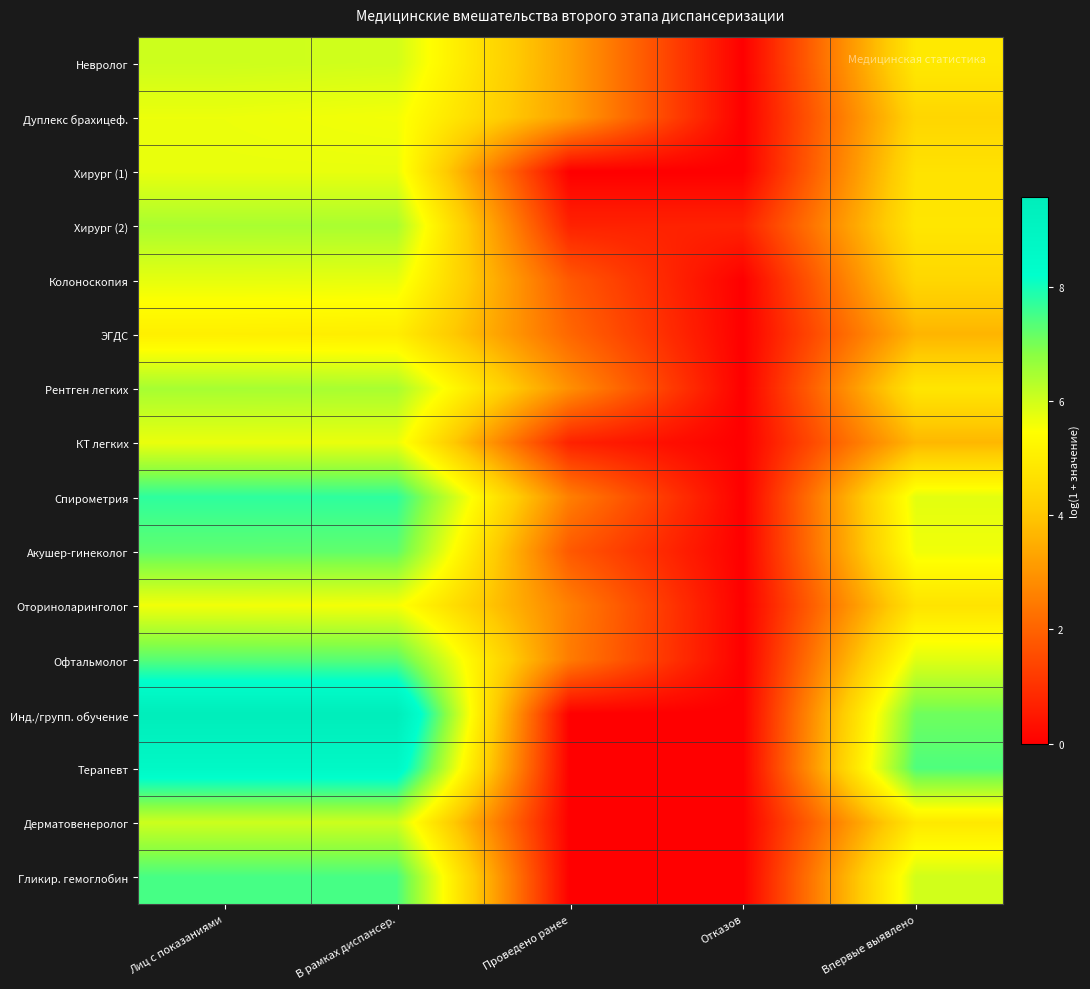

Which series has the largest range (max minus min)?

Инд./групп. обучение